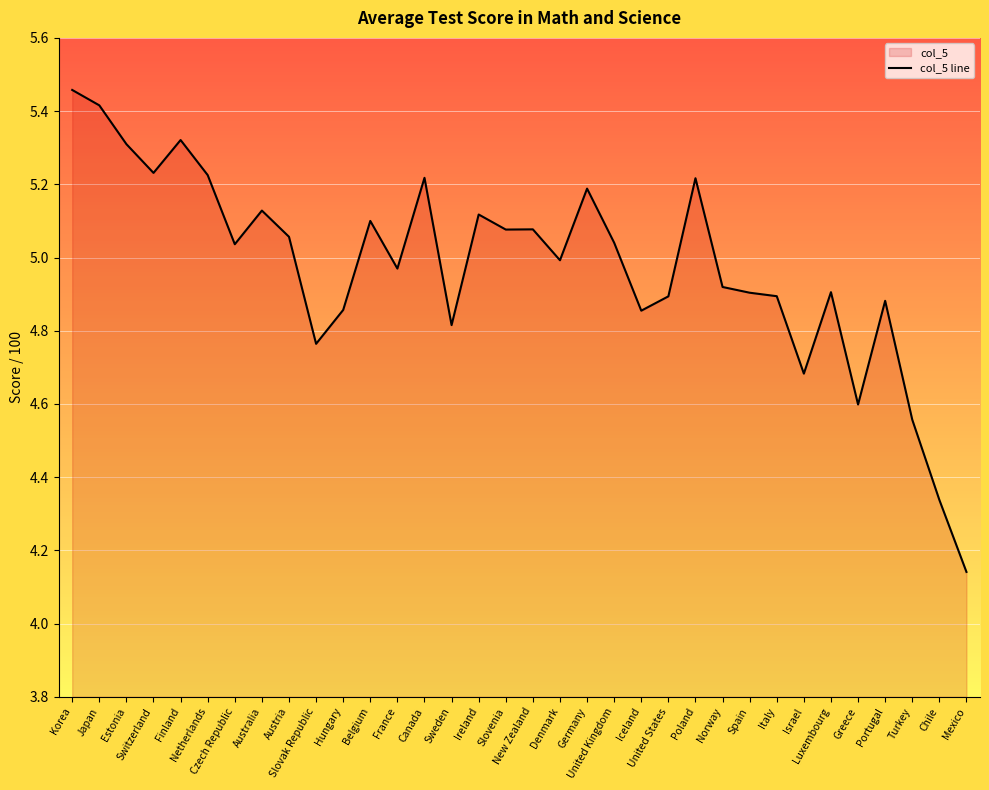

What position from the left is Switzerland?

4